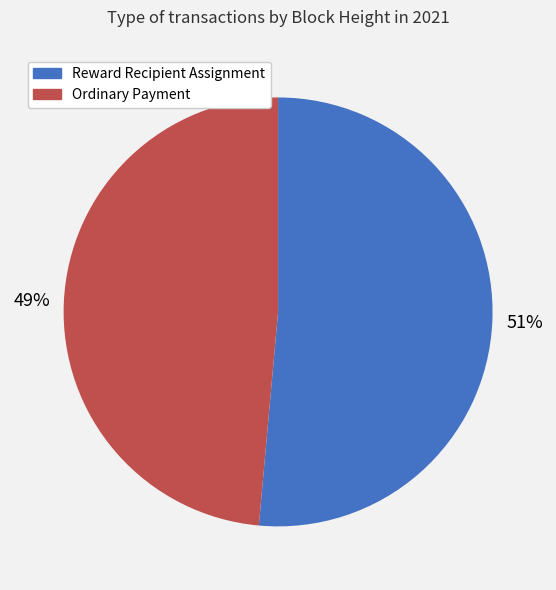

What is the smallest slice in the pie chart?

Ordinary Payment